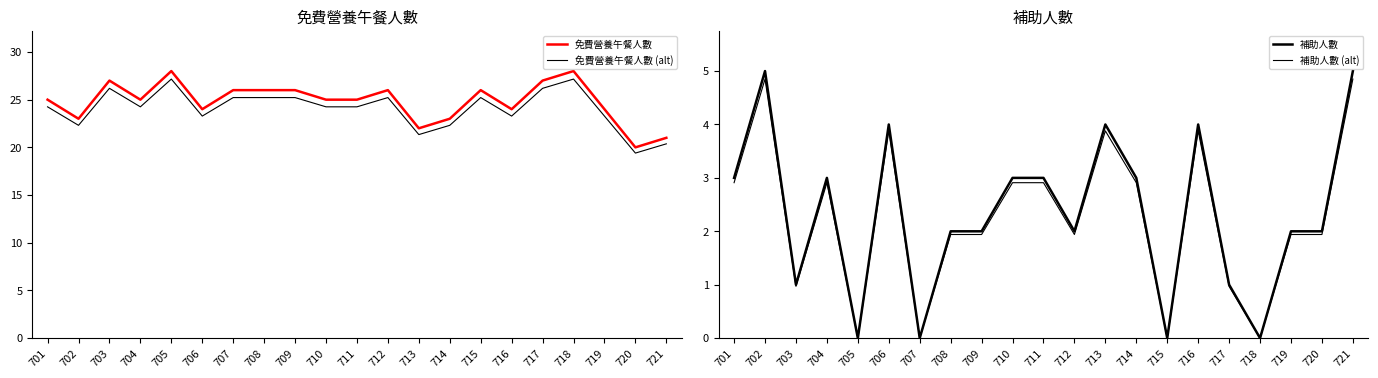

How many lines are shown in the chart?

4